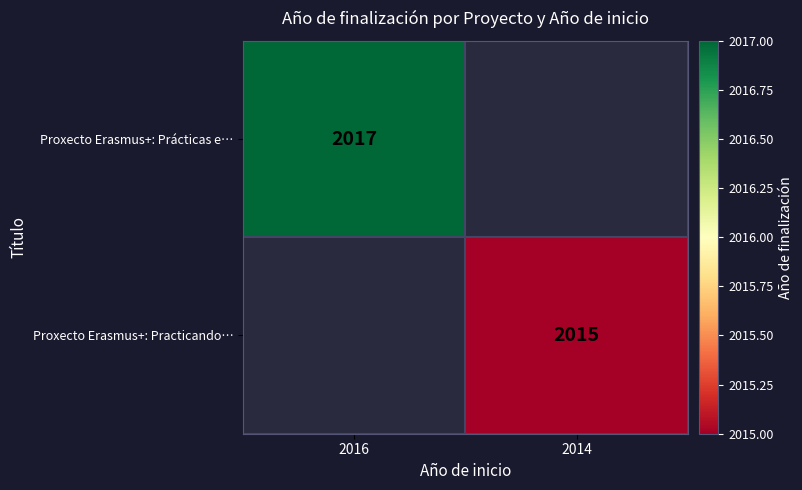

Is it true that Proxecto Erasmus+: Prácticas e… equals 2758 at 2016?

False